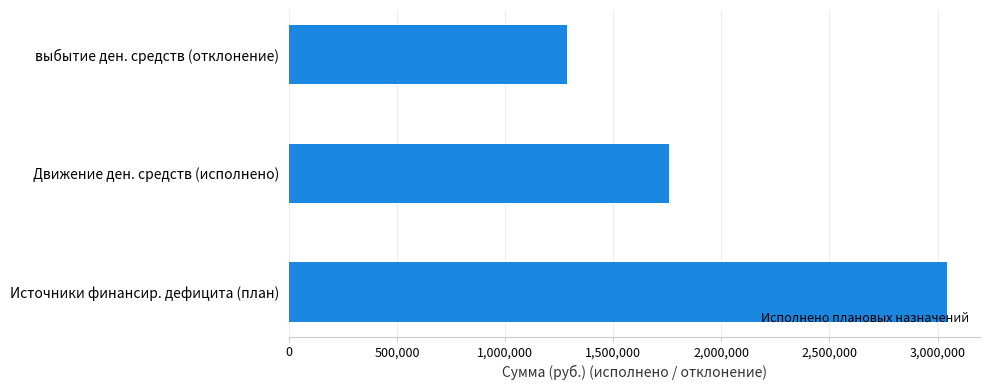

Which category has the lowest value across all series?

выбытие ден. средств (отклонение)